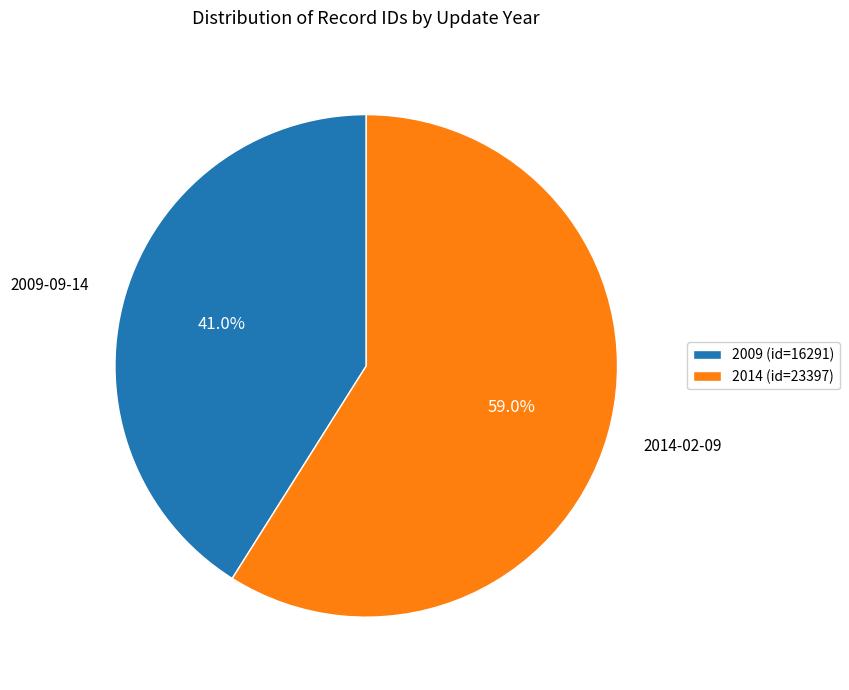

To the nearest percent, what portion does 2014 represent?

59%